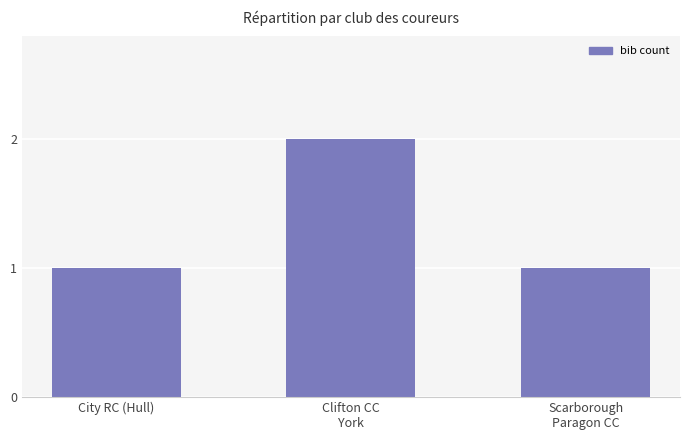

Approximately how many times larger is the value at City RC (Hull) compared to Clifton CC
York?

0.5